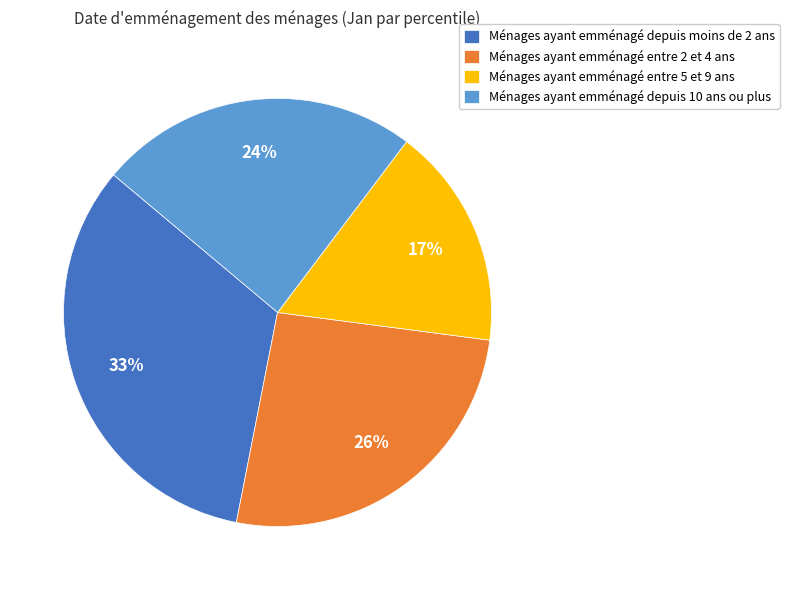

To the nearest percent, what percentage of the pie is Ménages ayant emménagé entre 2 et 4 ans?

26%